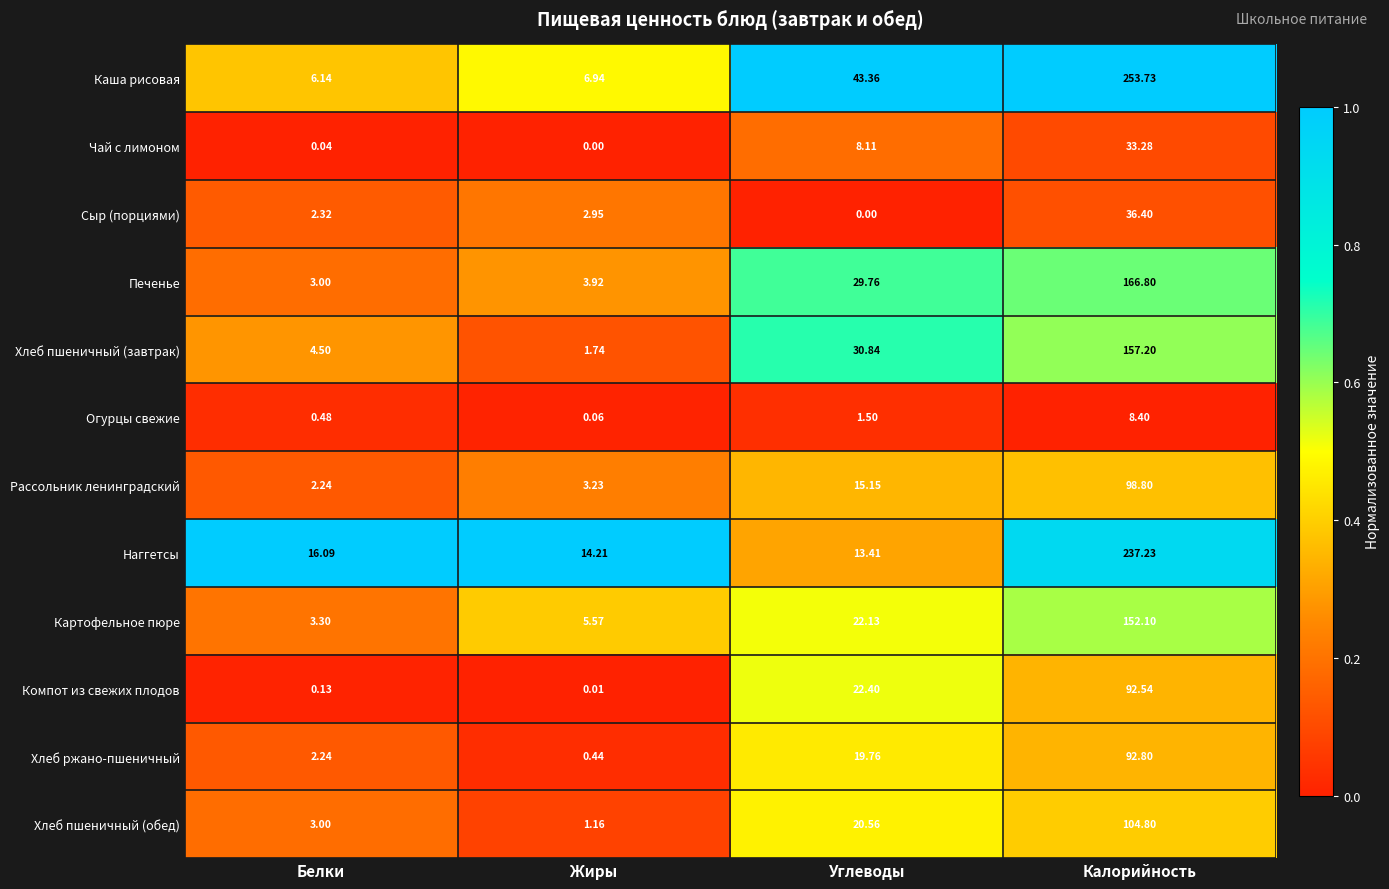

At how many categories does at least one series exceed 0?

4